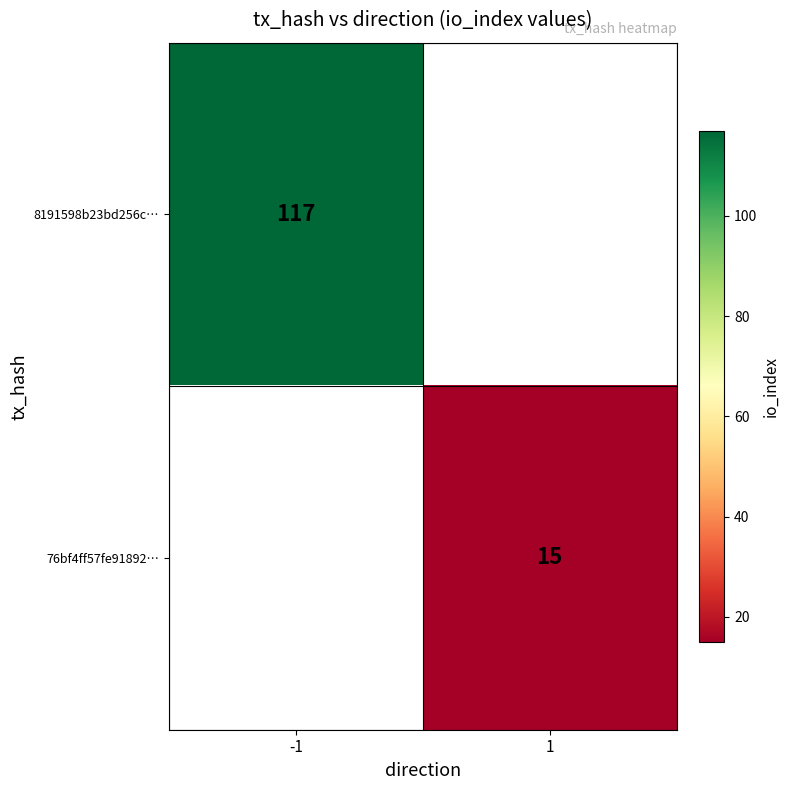

Is it true that 76bf4ff57fe91892… equals 15 at 1?

True